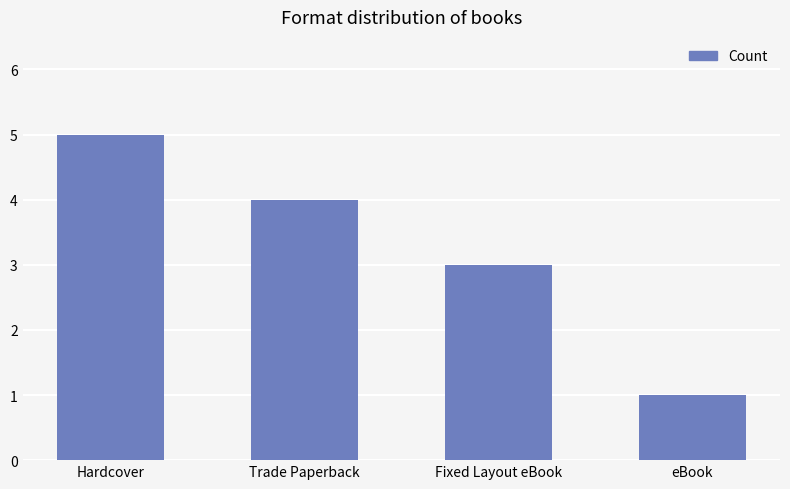

At which category does the chart reach its peak across all series?

Hardcover